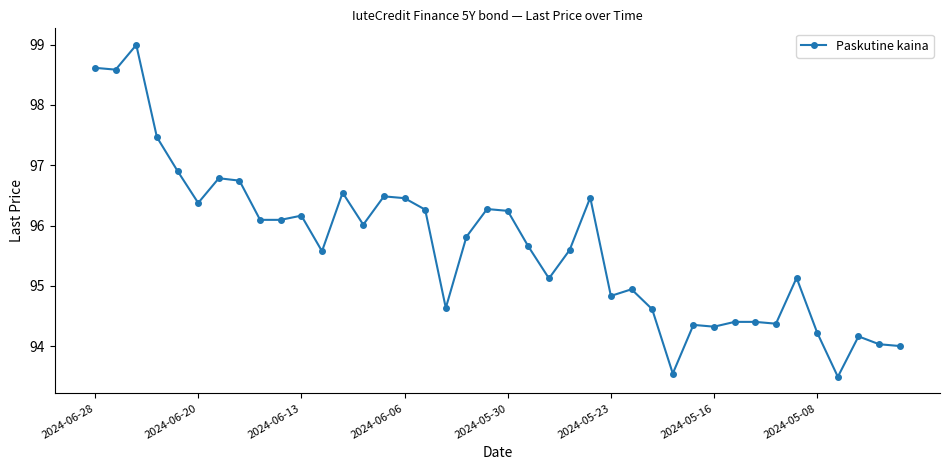

True or false: the data has more than 1 interior local peaks.

True